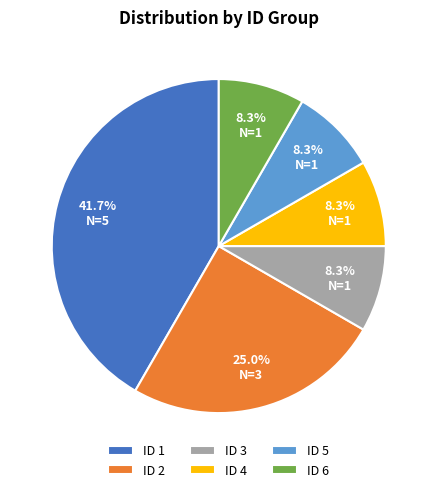

Which has a higher value, ID 2 or ID 4?

ID 2